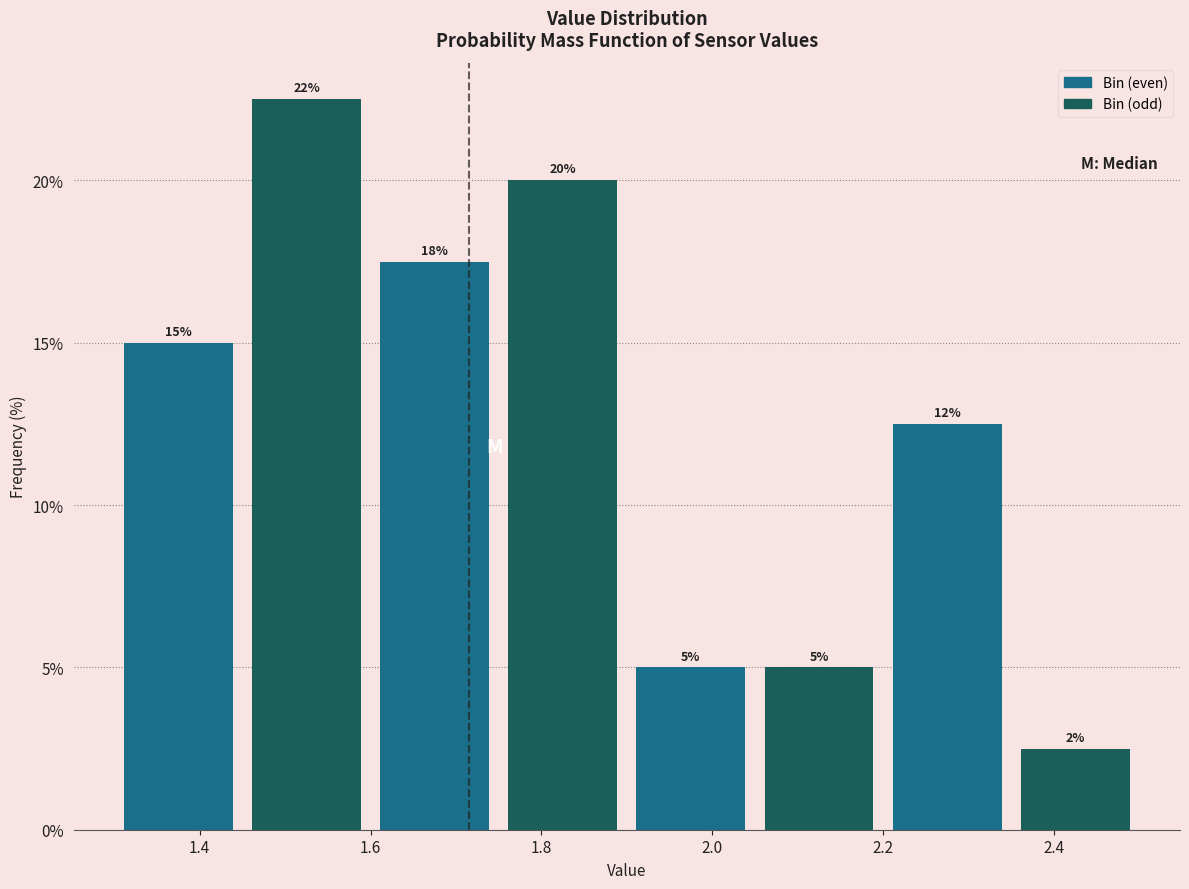

Which range on the x-axis has the tallest bar?

1.45 to 1.60